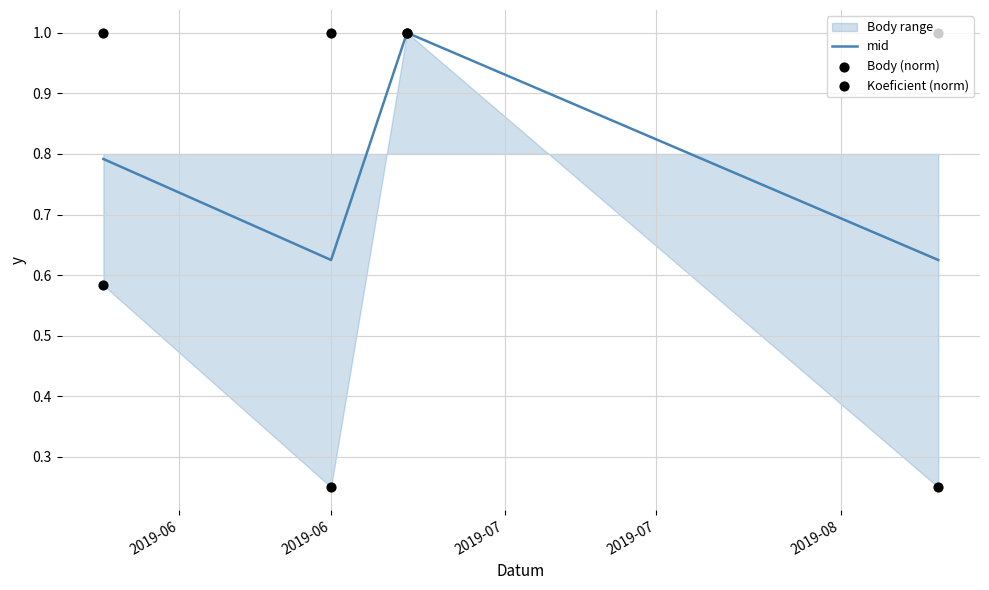

Which series has the largest total across all categories?

Koeficient (norm)